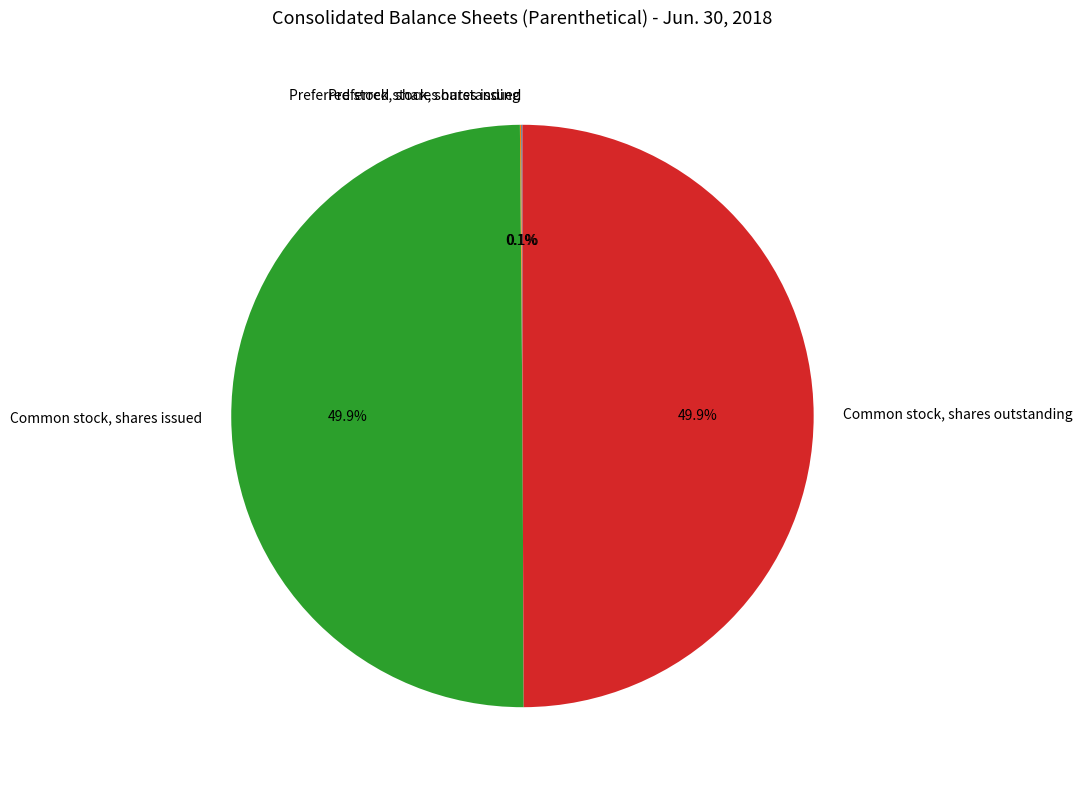

Combined, what portion of the pie is Common stock, shares issued and Preferred stock, shares outstanding?

50.0%